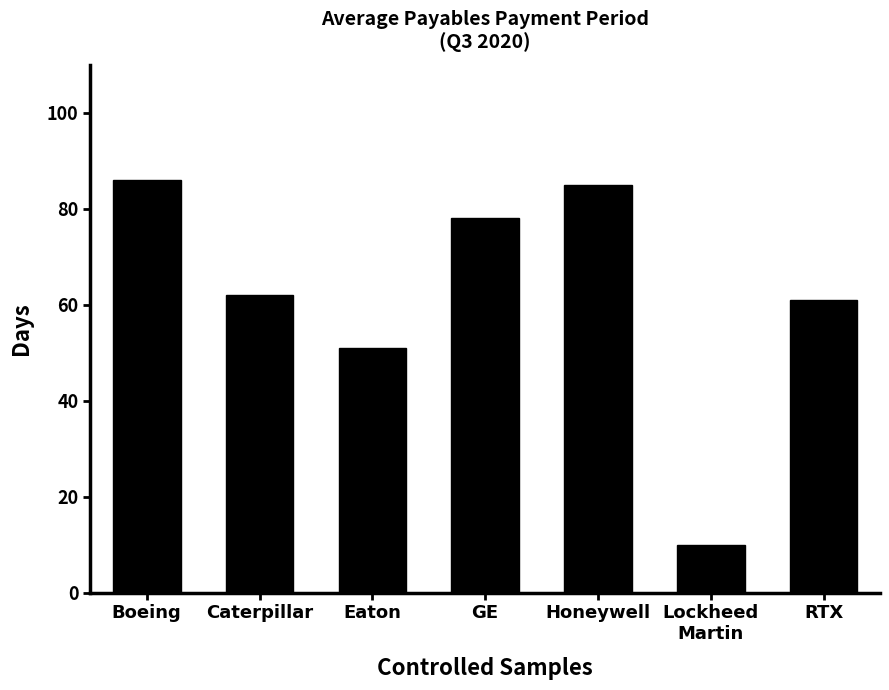

How many values are below 62?

3